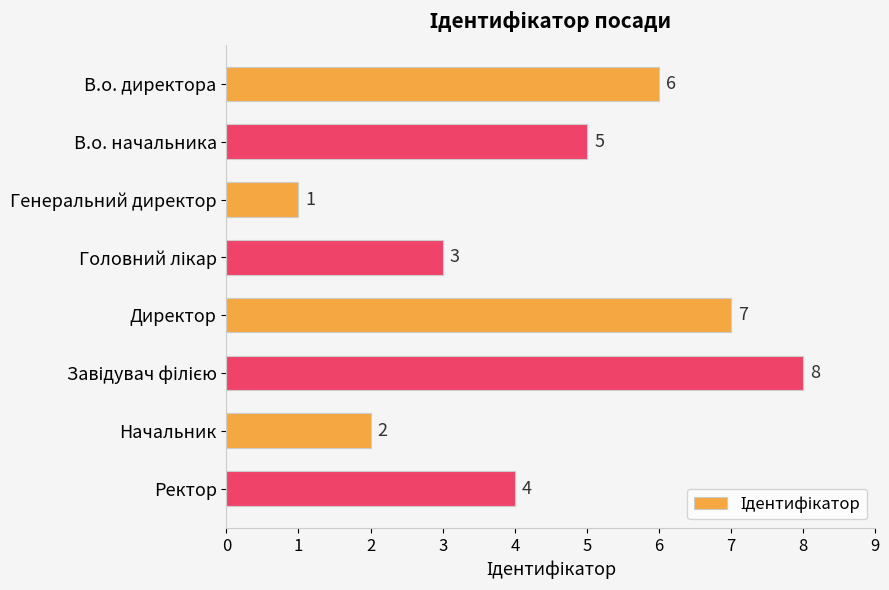

What is the maximum value shown in the chart?

8